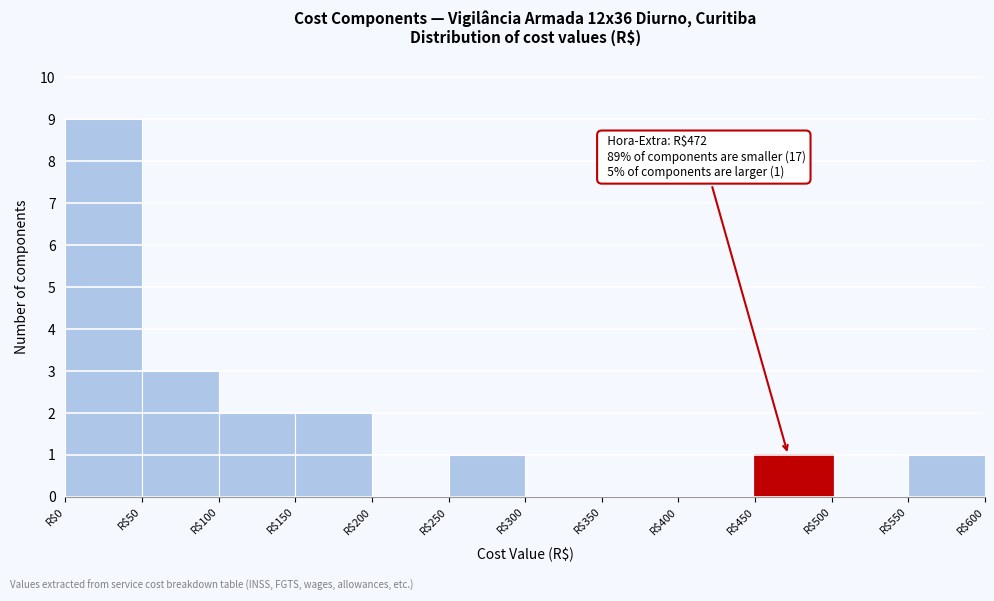

Which range on the x-axis has the tallest bar?

0 to 50